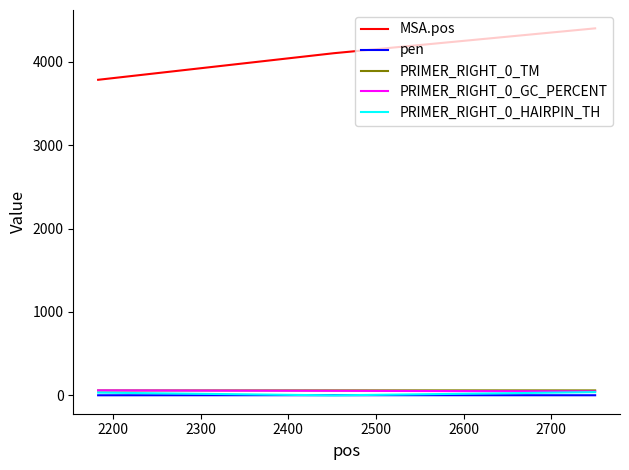

Does the chart have visible grid lines?

No